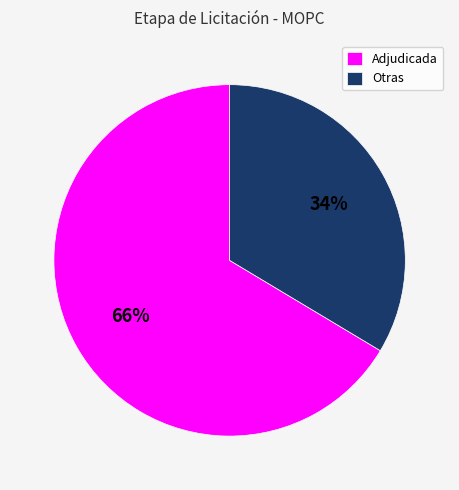

Approximately how many times larger is the value at Otras compared to Adjudicada?

0.5